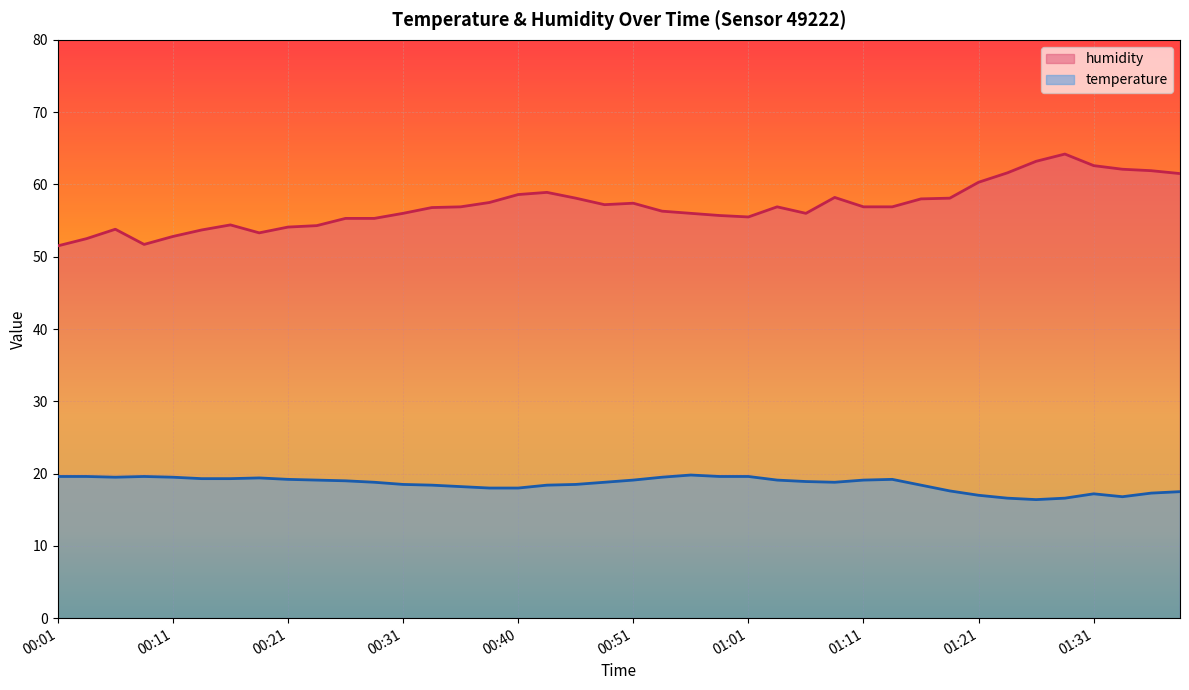

At which category is the sum across all series the highest?

01:28